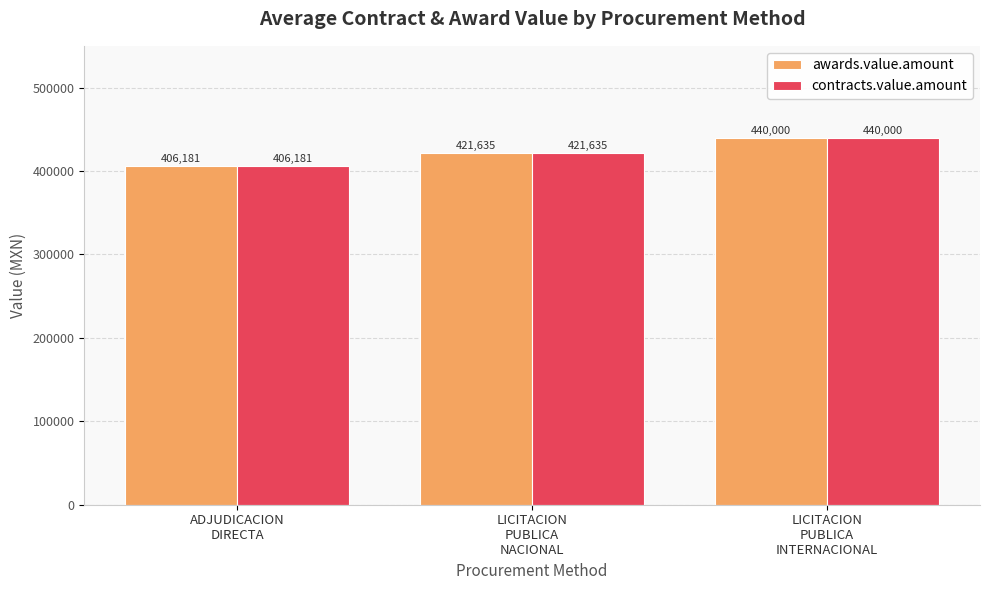

What is the label of the 3rd bar from the left?

LICITACION
PUBLICA
INTERNACIONAL